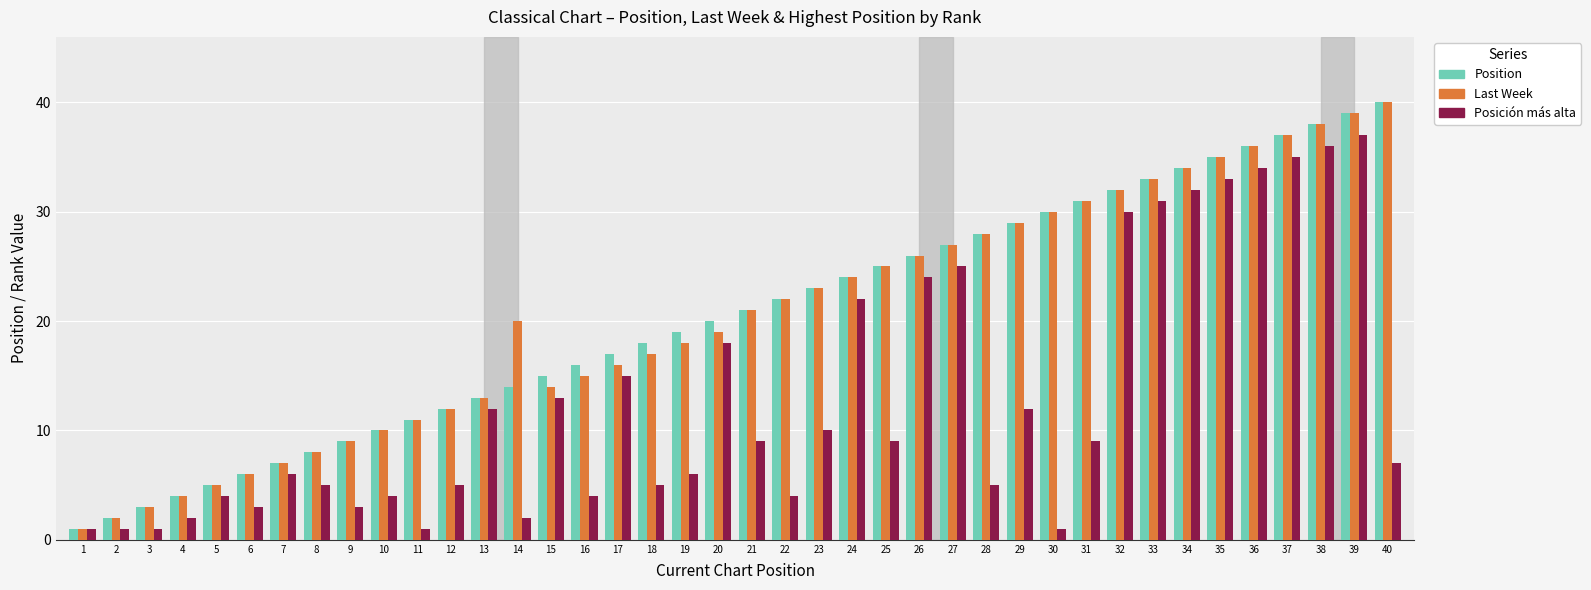

What is the value of the Posición más alta bar at the 6th from the left?

3